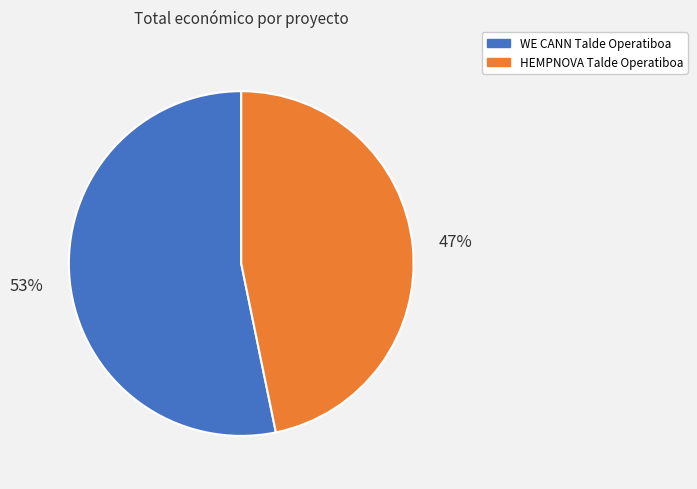

How many slices are in this pie chart?

2